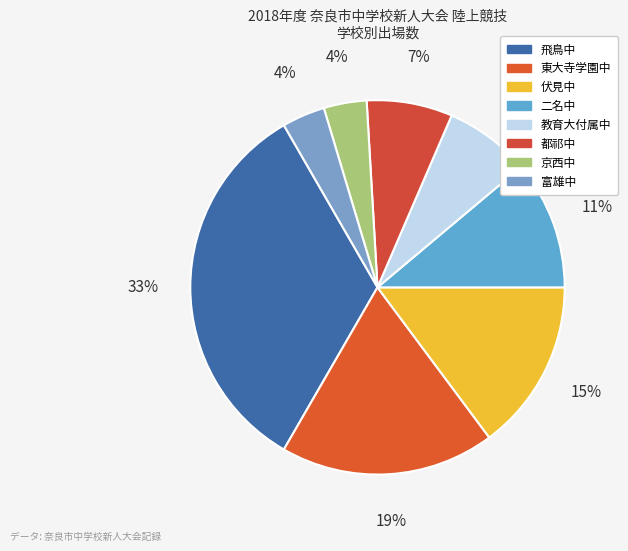

What is the smallest slice in the pie chart?

京西中